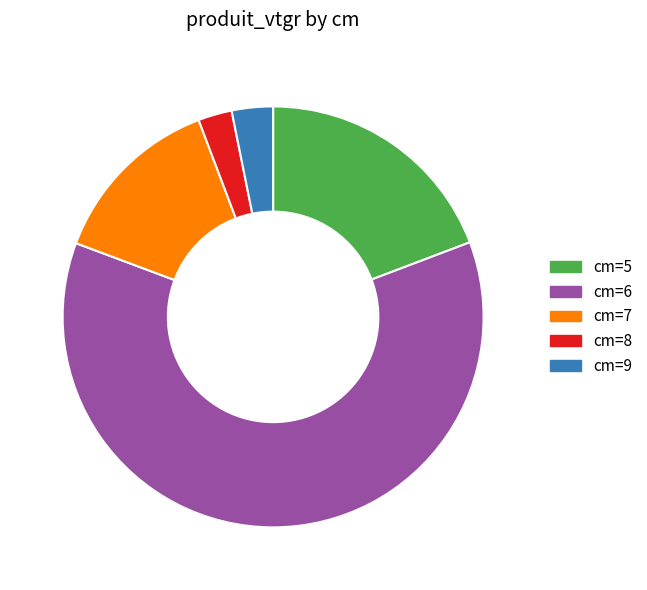

Which has a higher value, cm=8 or cm=5?

cm=5